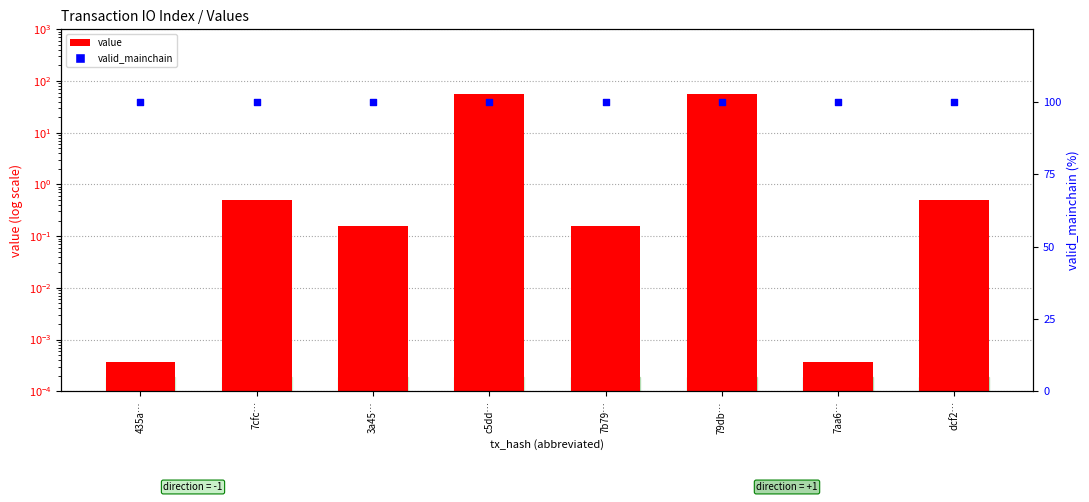

At how many categories does at least one series exceed 89?

8